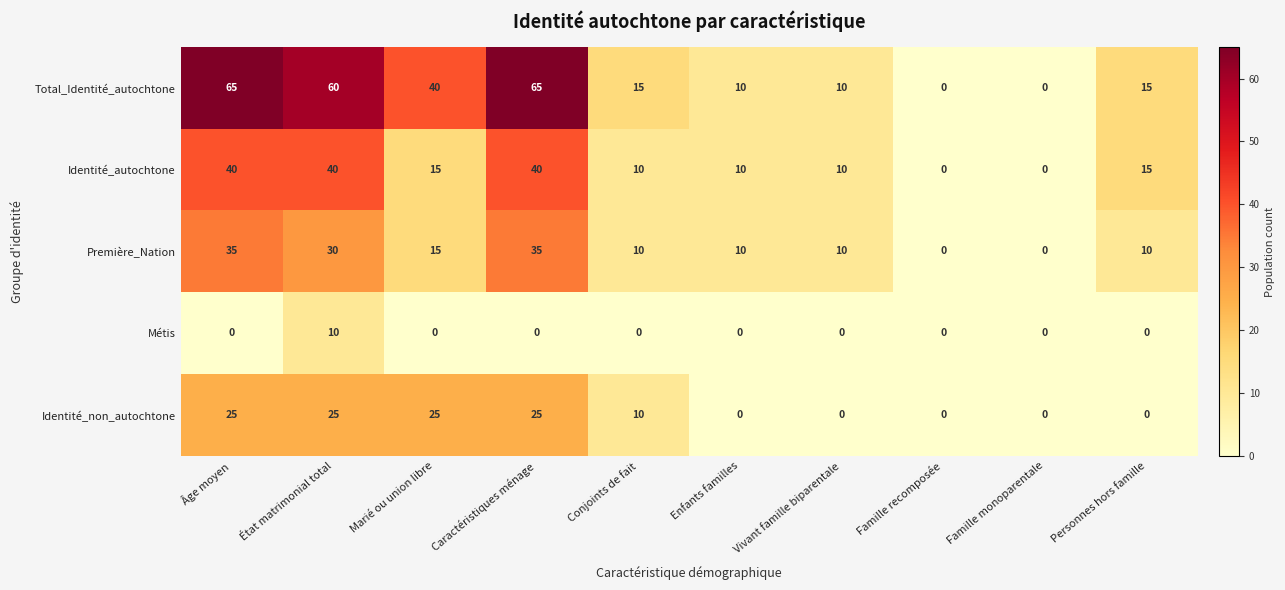

What is the difference between the maximum and minimum values in the Métis series?

10